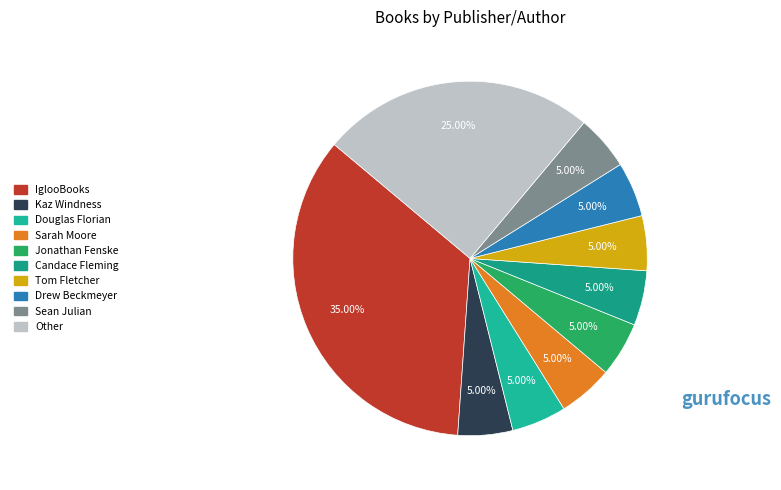

Is there a majority slice in this chart?

No